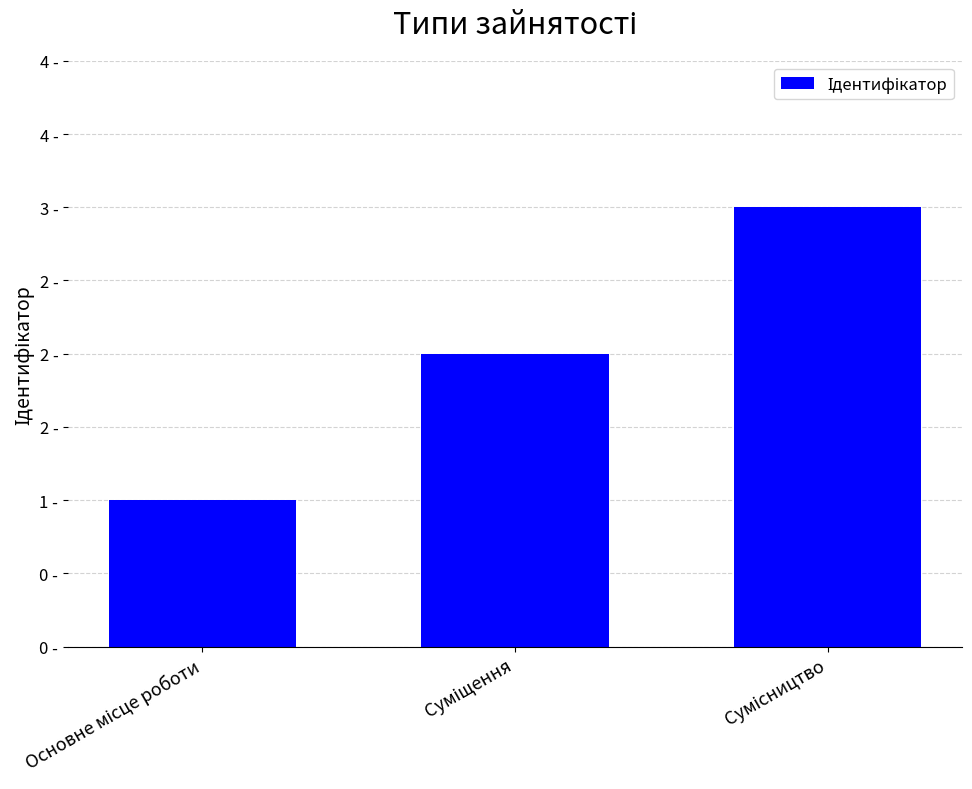

Is it true that the value at Суміщення is 1?

False